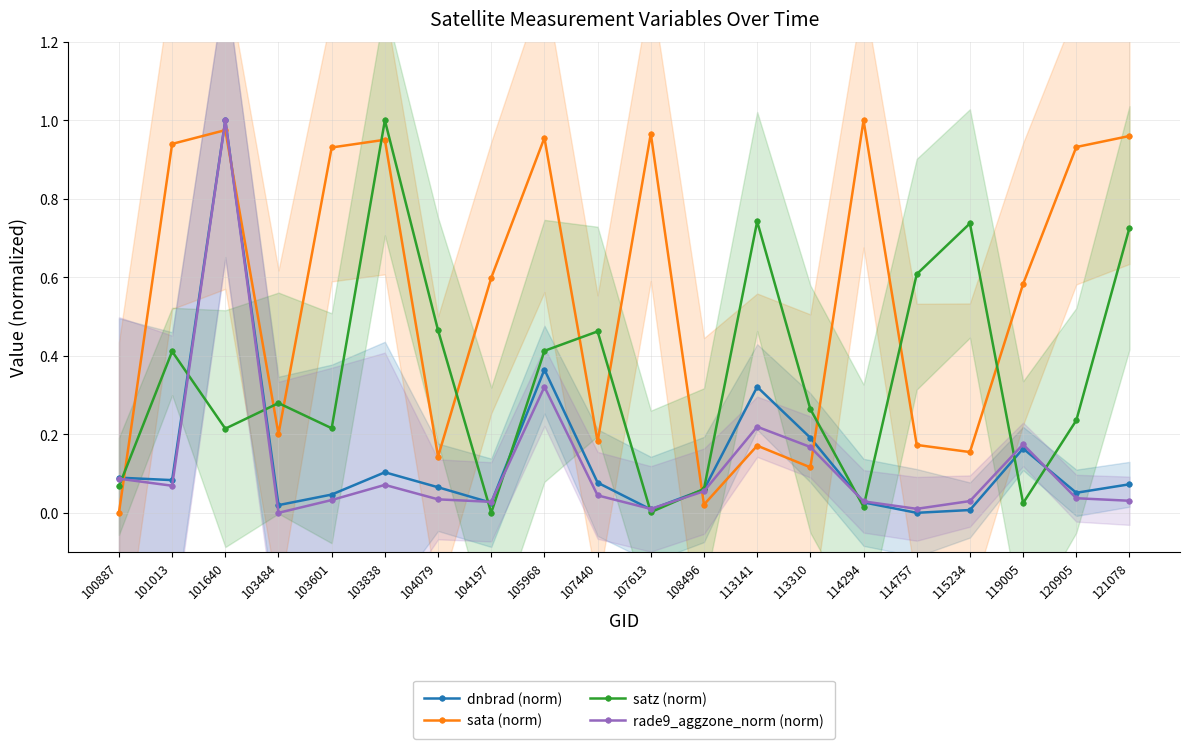

Reading left to right, what are all the values shown in this chart?

dnbrad (norm): 0.1	0.1	1.0	0.0	0.0	0.1	0.1	0.0	0.4	0.1	0.0	0.1	0.3	0.2	0.0	0.0	0.0	0.2	0.1	0.1
sata (norm): 0.0	0.9	1.0	0.2	0.9	1.0	0.1	0.6	1.0	0.2	1.0	0.0	0.2	0.1	1.0	0.2	0.2	0.6	0.9	1.0
satz (norm): 0.1	0.4	0.2	0.3	0.2	1.0	0.5	0.0	0.4	0.5	0.0	0.1	0.7	0.3	0.0	0.6	0.7	0.0	0.2	0.7
rade9_aggzone_norm (norm): 0.1	0.1	1.0	0.0	0.0	0.1	0.0	0.0	0.3	0.0	0.0	0.1	0.2	0.2	0.0	0.0	0.0	0.2	0.0	0.0